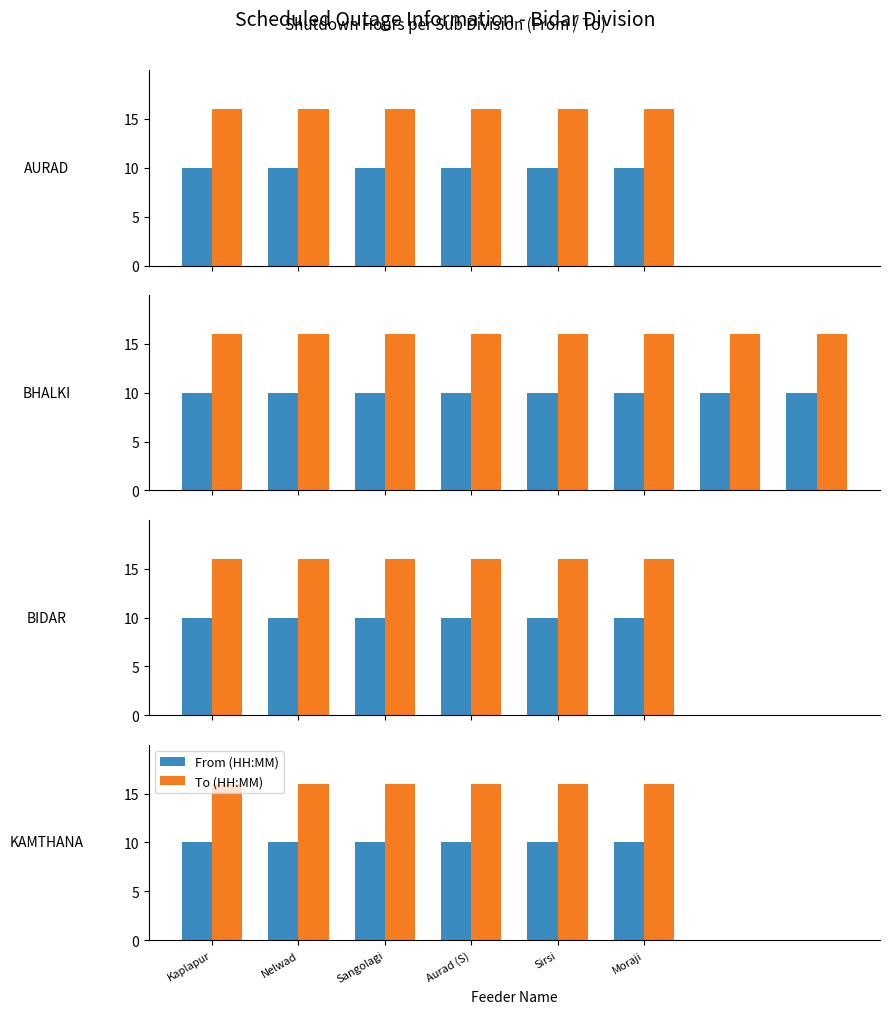

How many categories are shown in the chart?

6